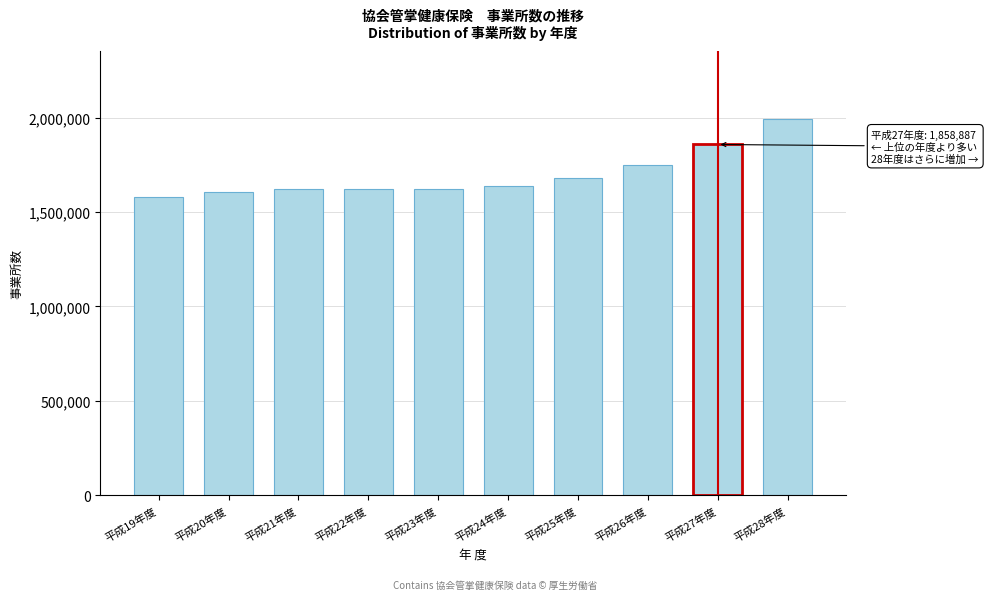

What is the value of the 6th bar from the left?

1636155